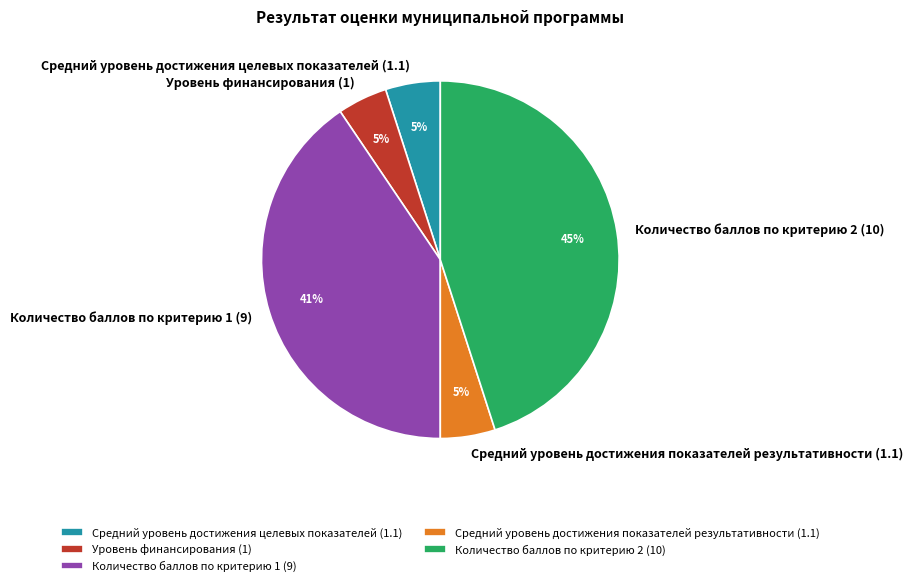

Which has a higher value, Уровень финансирования (1) or Количество баллов по критерию 1 (9)?

Количество баллов по критерию 1 (9)